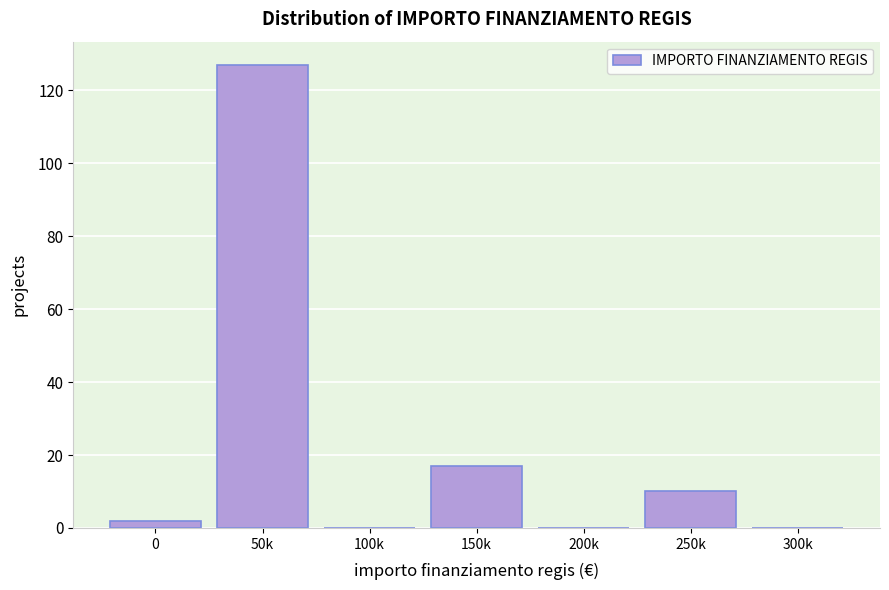

Reading left to right, what are all the values shown in this chart?

0=2	50k=127	100k=0	150k=17	200k=0	250k=10	300k=0